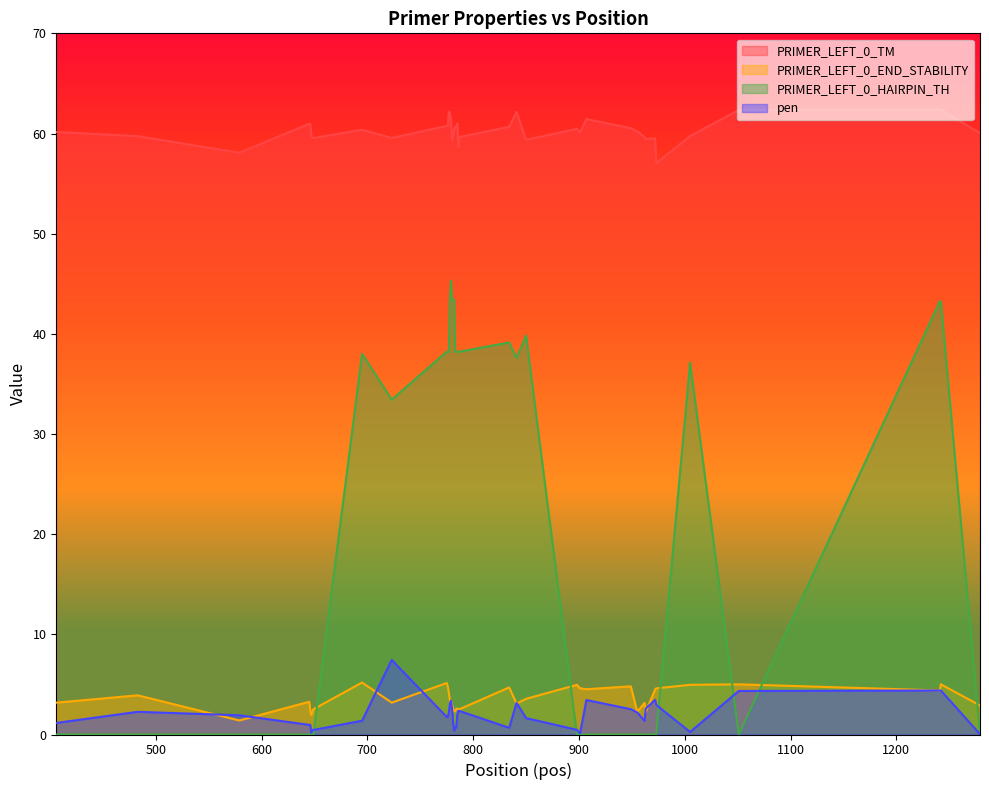

After their last crossing, which series has the higher values: PRIMER_LEFT_0_HAIRPIN_TH or pen?

pen